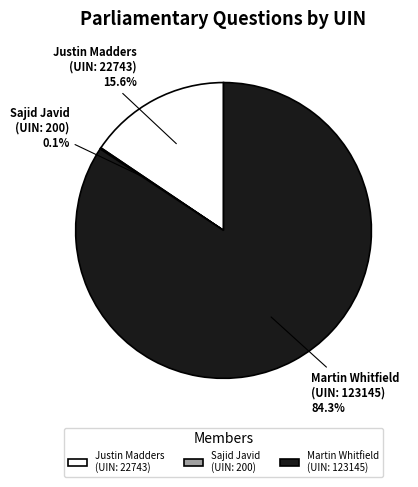

Which slice represents more than half of the pie?

Martin Whitfield (UIN: 123145)